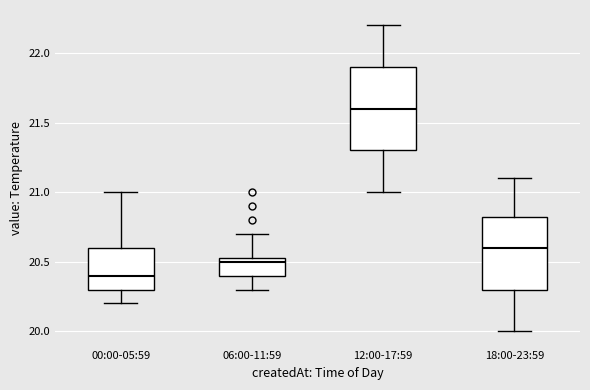

Where is the upper edge of the box for 18:00-23:59 on the y-axis? The values are not printed on the chart, so give them approximately, as read against the axis.

20.85